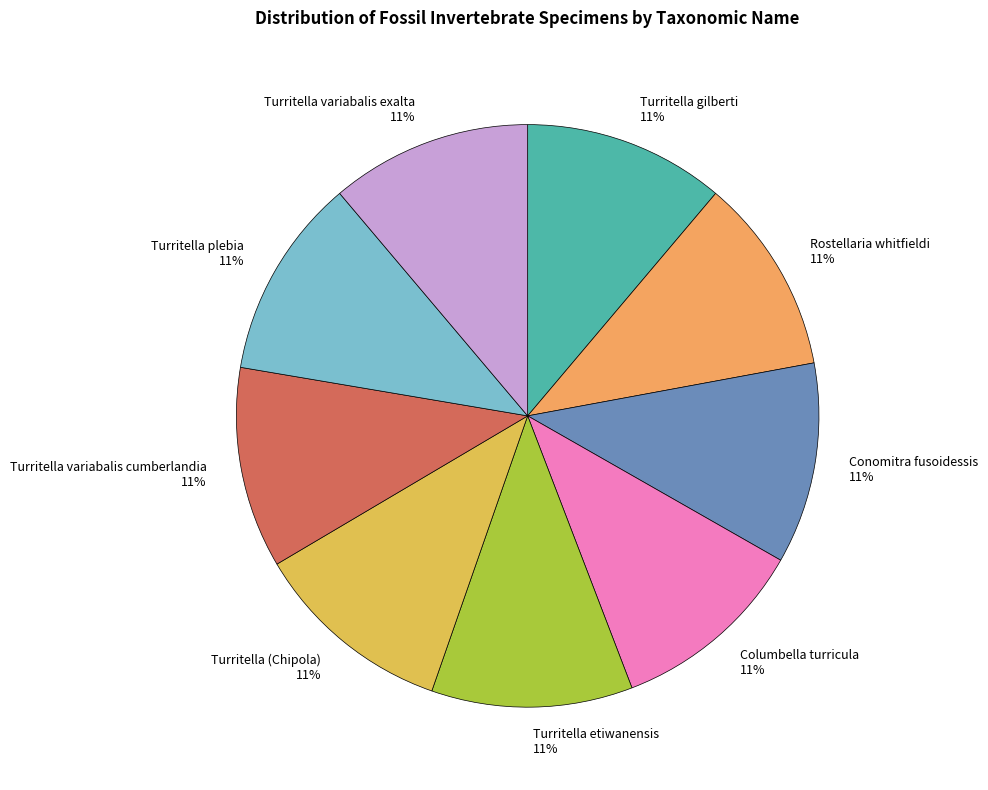

What percentage is the Turritella gilberti slice, to the nearest percent?

11%